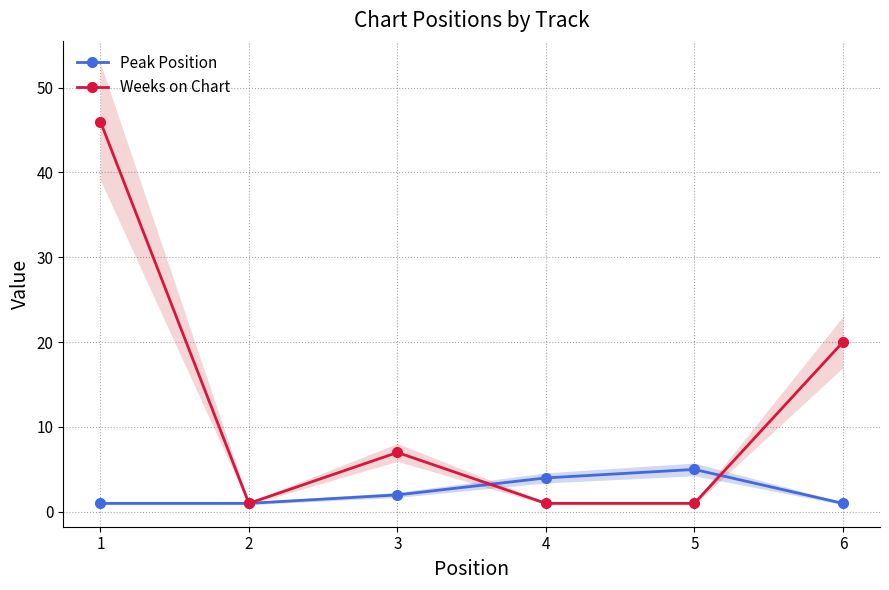

What is the sum of all Weeks on Chart values?

76